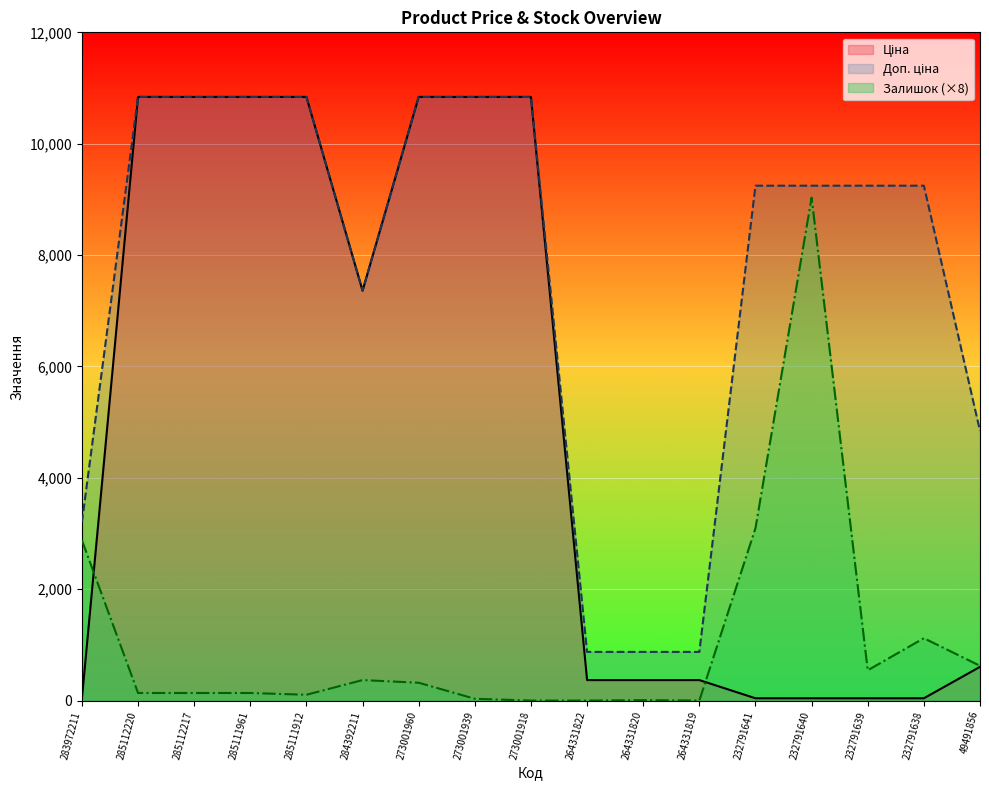

What is the maximum value for Доп. ціна?

10840.1